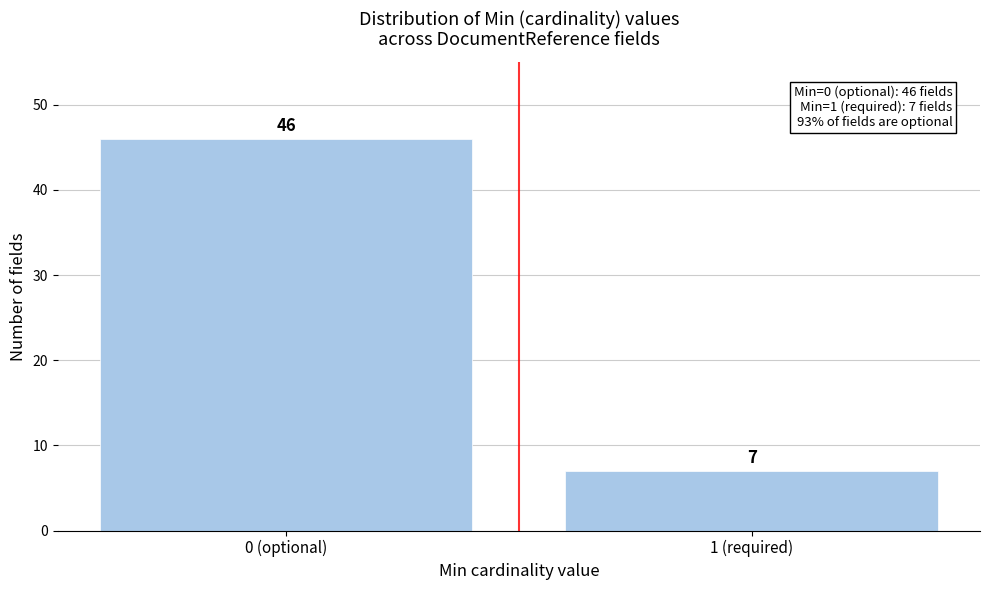

Reading right to left, extract all data points from this chart.

1 (required)=7	0 (optional)=46